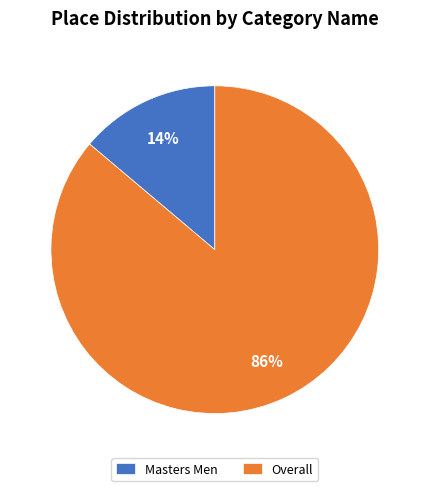

Which slice is the smallest?

Masters Men